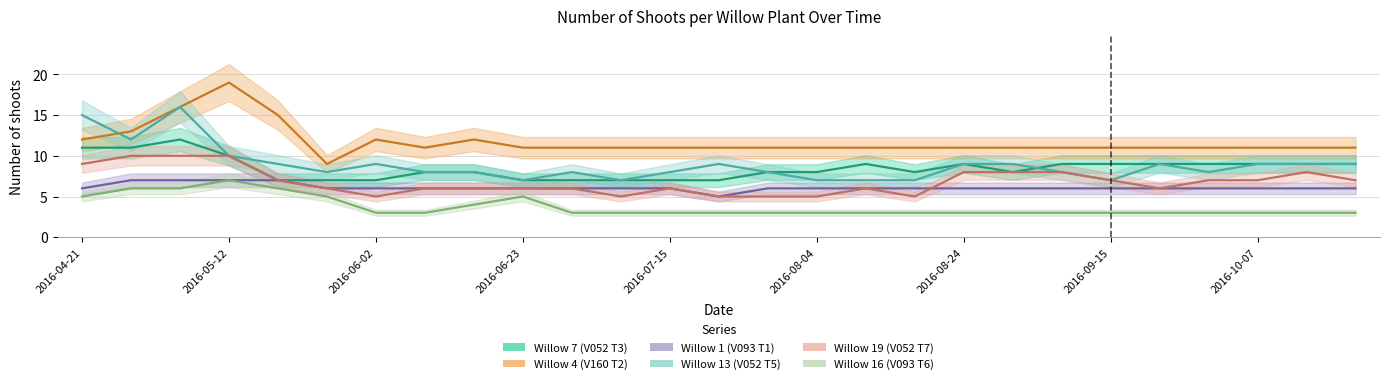

What is the total value across all series at 2016-10-13?

46